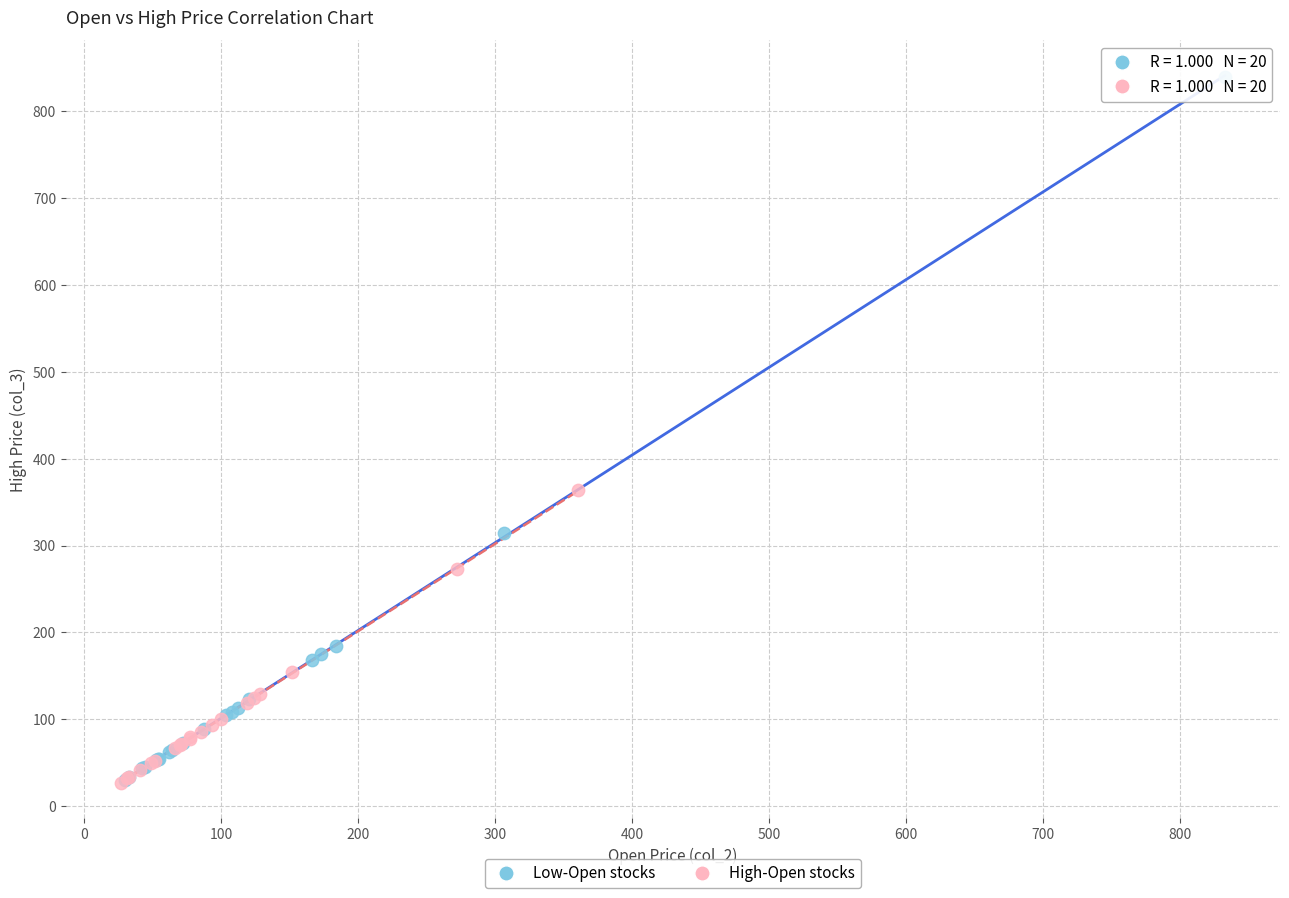

Which series has the widest spread of Y values?

Low-Open stocks